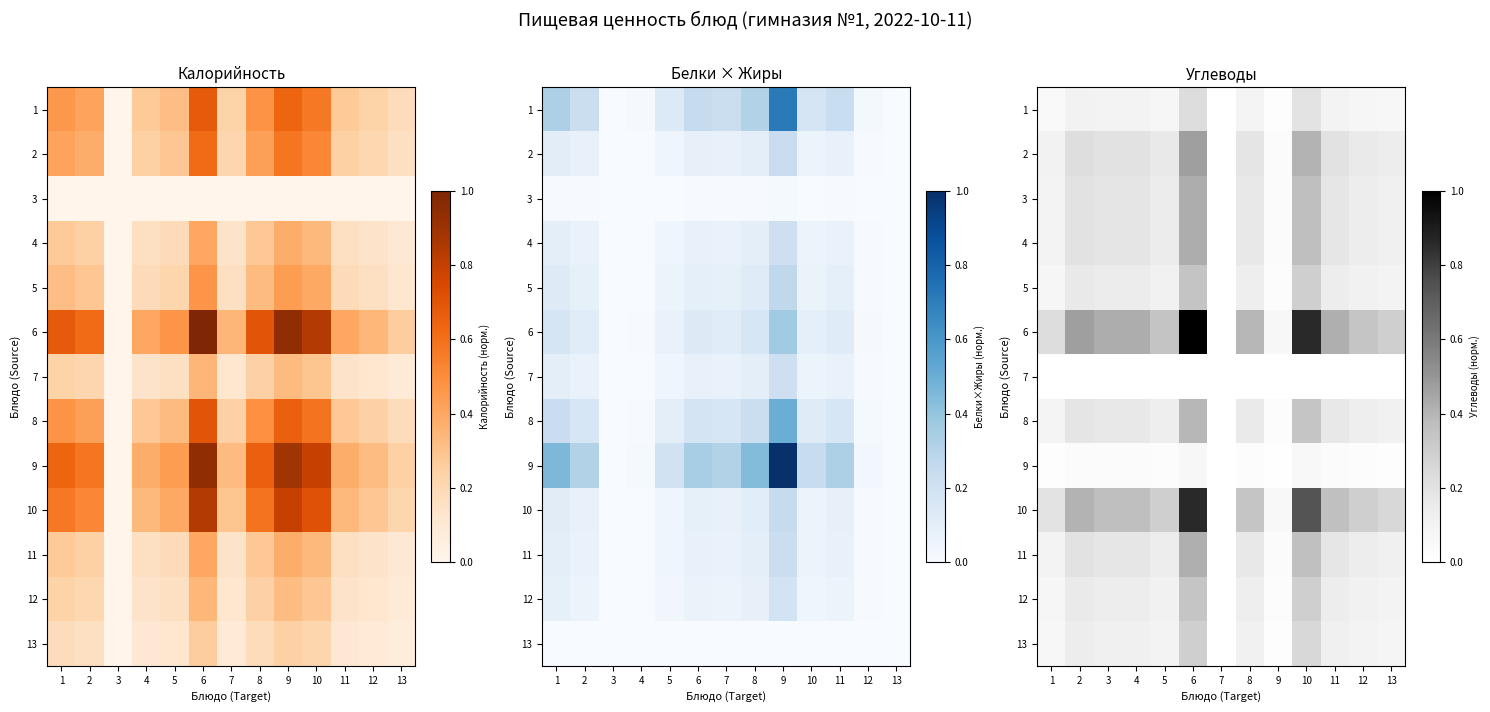

Is the value of 1 at 6 greater than the value of 12 at 4?

Yes